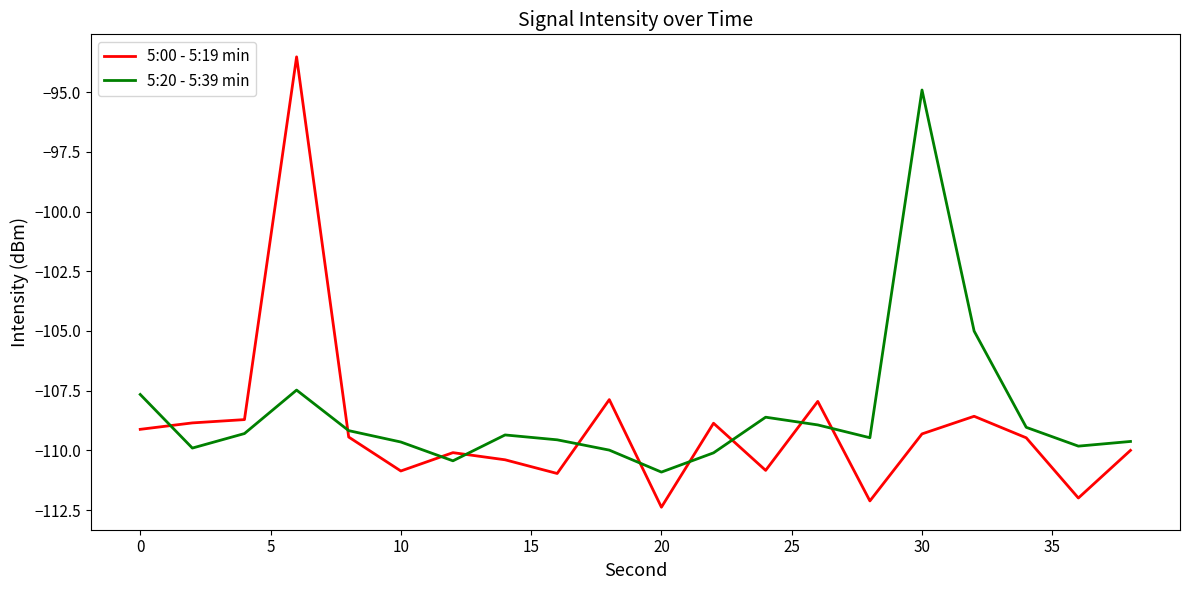

After their last crossing, which series has the higher values: 5:00 - 5:19 min or 5:20 - 5:39 min?

5:20 - 5:39 min